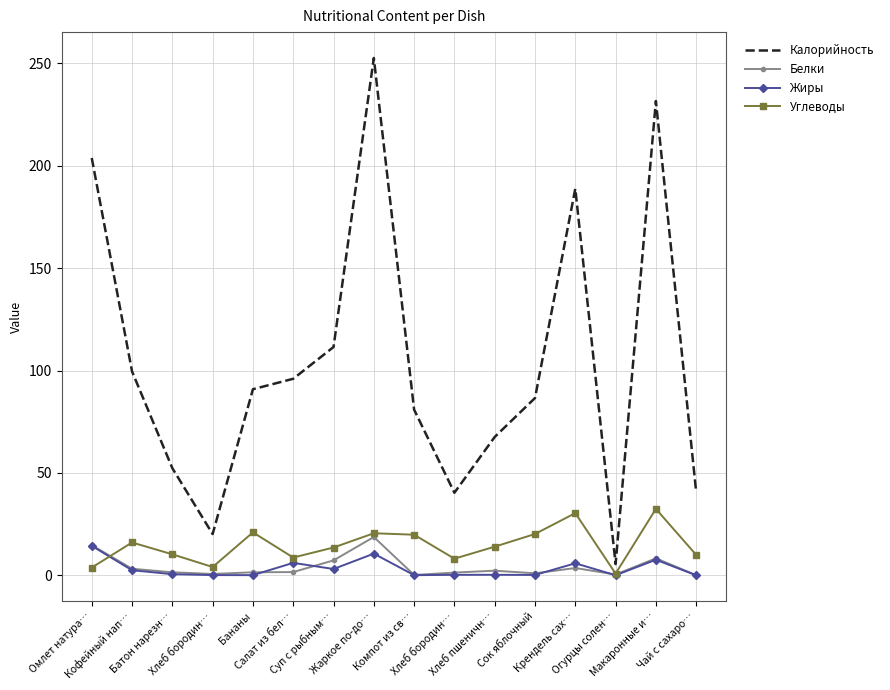

Is it true that Жиры equals 2.5 at Кофейный нап…?

True